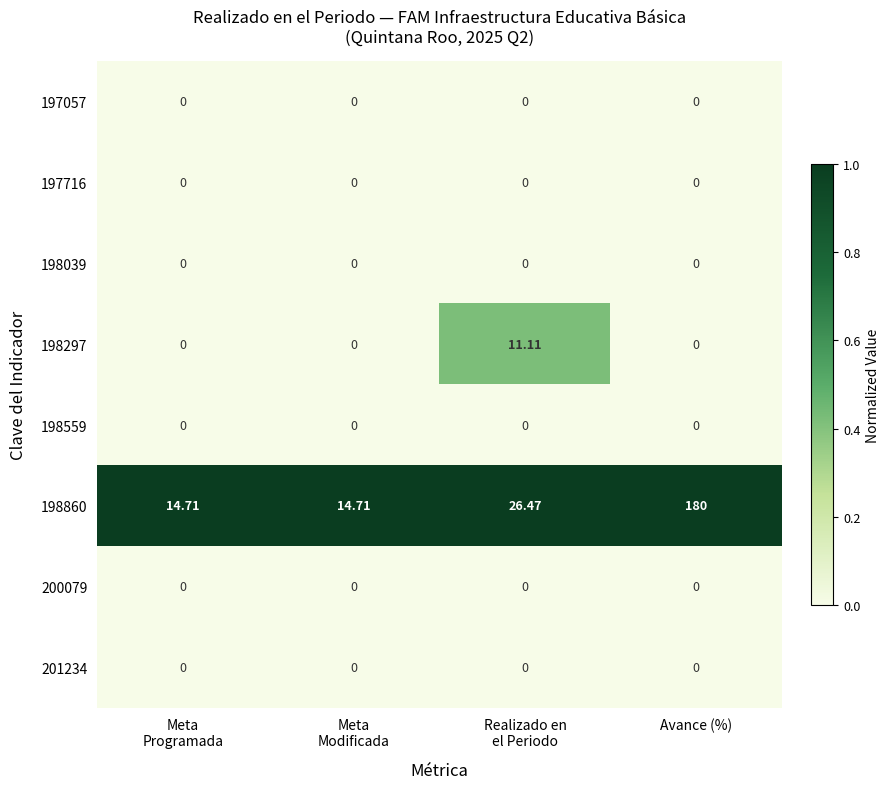

Which category has the highest value in the 198860 series?

Avance (%)